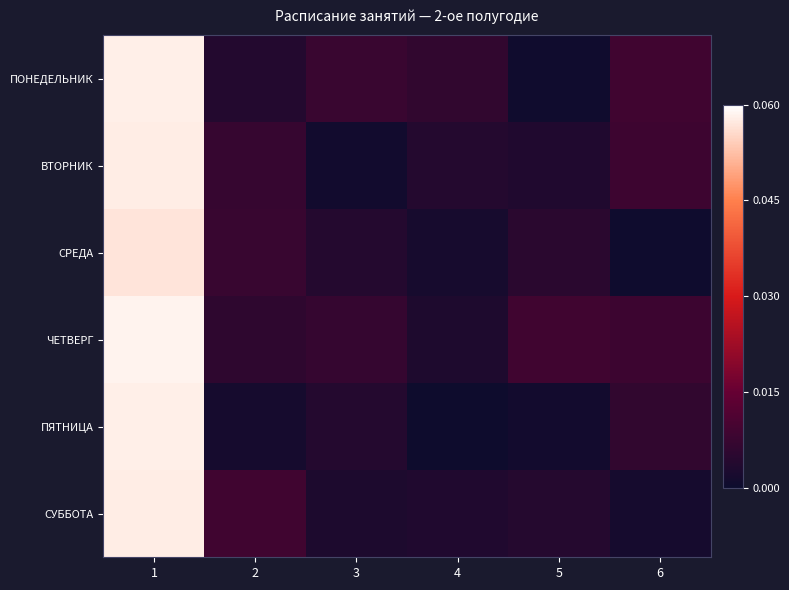

Between 6 and 2, which is larger?

6